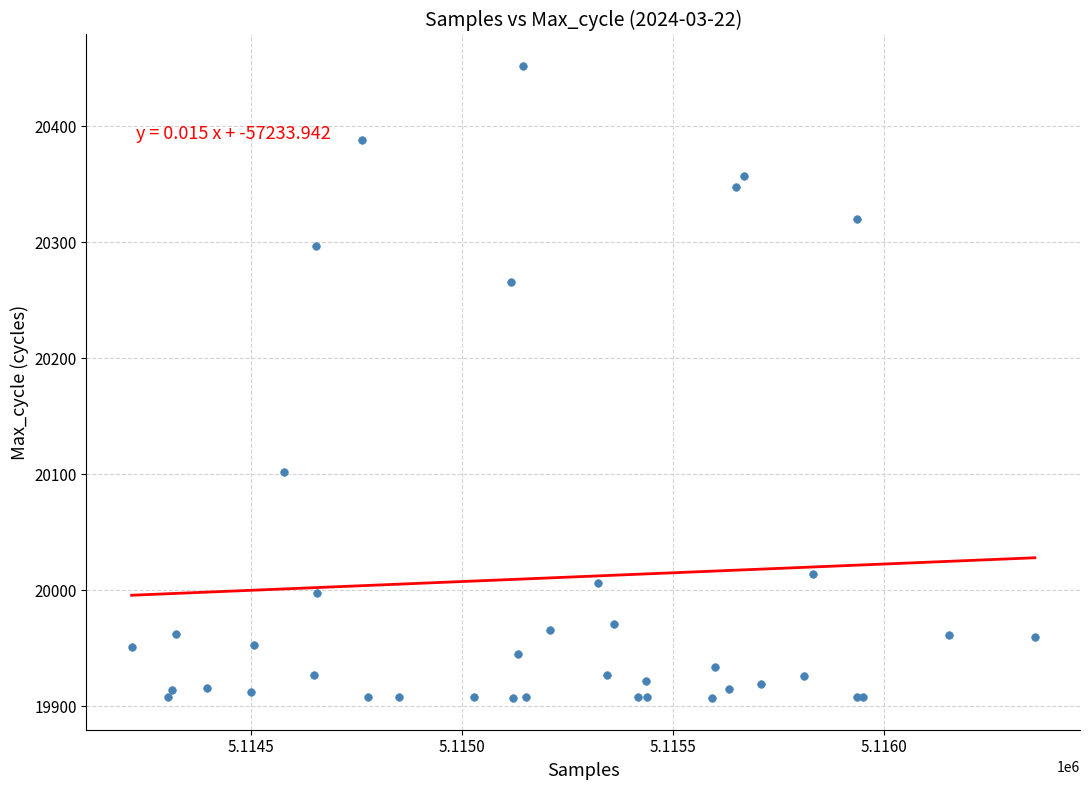

What Y value in the scatter plot is closest to 20179?

20102